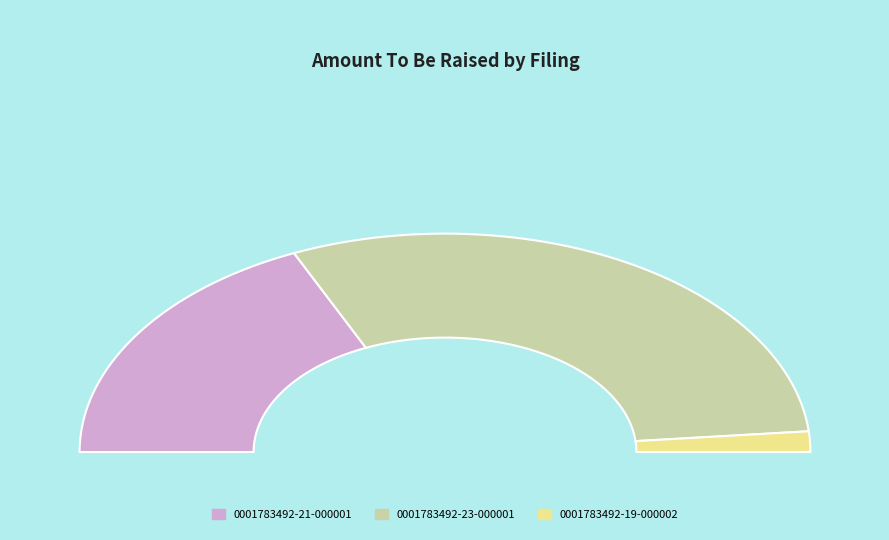

Rank the categories by value from lowest to highest.

0001783492-19-000002, 0001783492-21-000001, 0001783492-23-000001